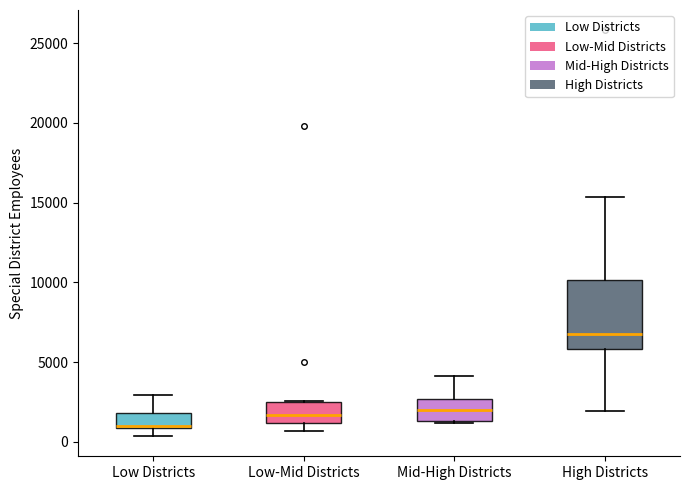

Where does the median line of the box for Mid-High Districts sit on the y-axis? The values are not printed on the chart, so give them approximately, as read against the axis.

2000